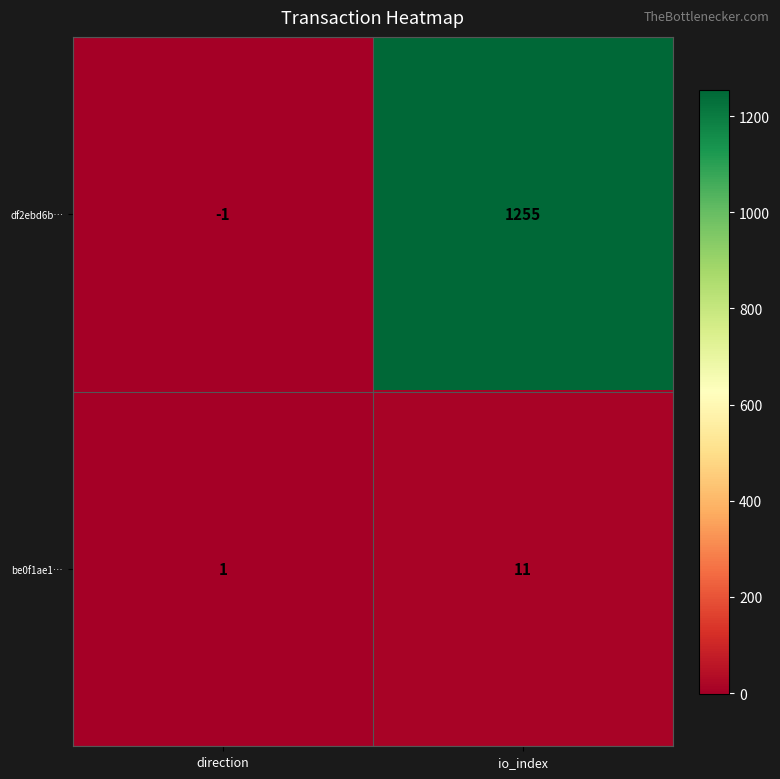

Reading right to left, extract all data points from this chart.

df2ebd6b…: 1255	-1
be0f1ae1…: 11	1